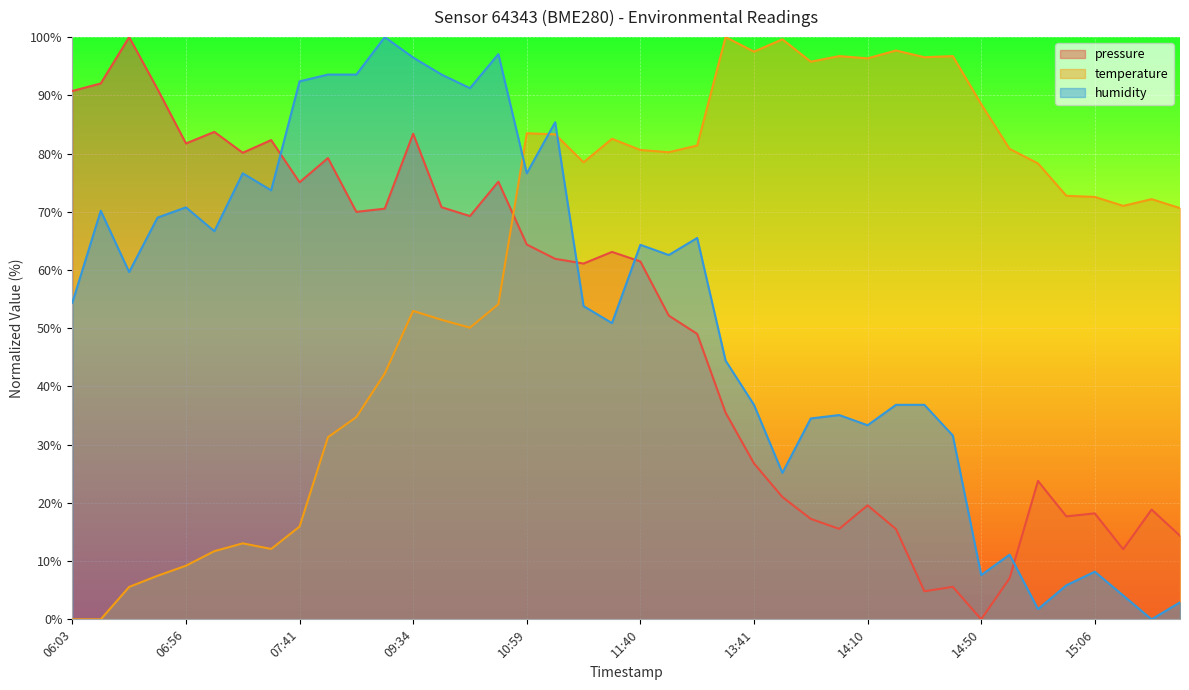

What are all the series names shown in the legend?

pressure, temperature, humidity